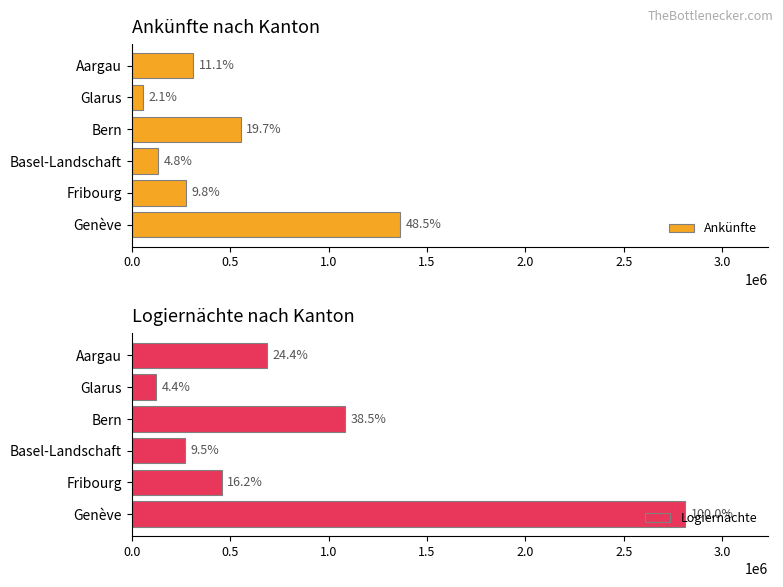

Are the bars horizontal?

Yes